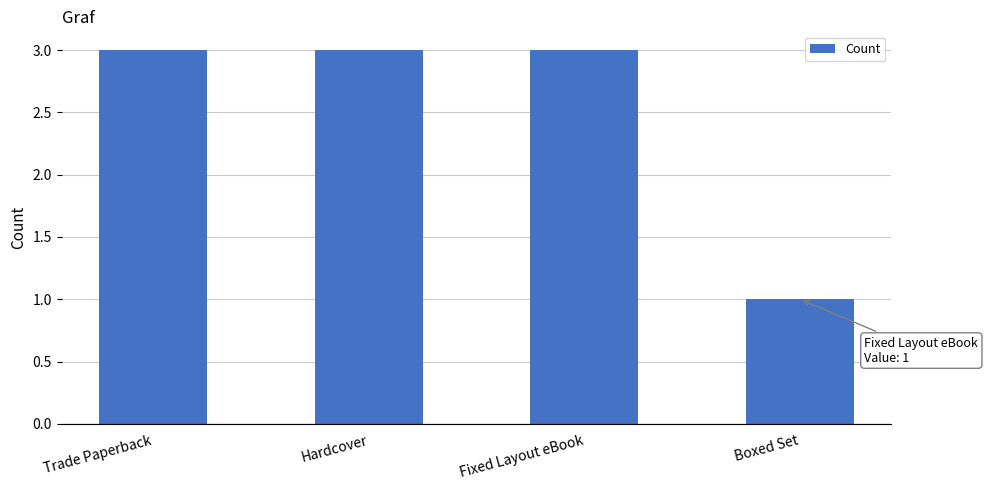

What is the sum of the values at Hardcover and Trade Paperback?

6